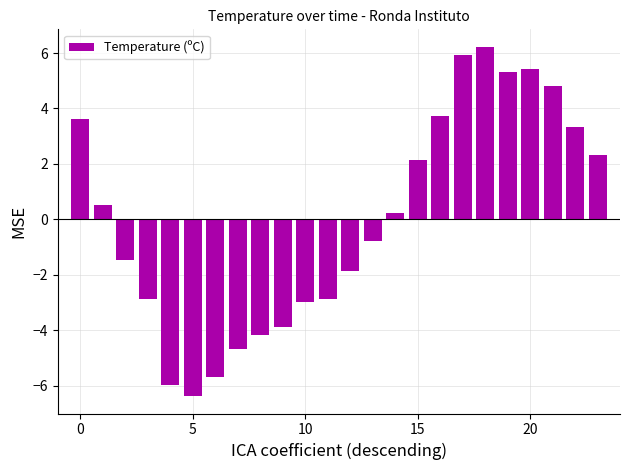

What is the value of the 6th bar from the left?

-6.4